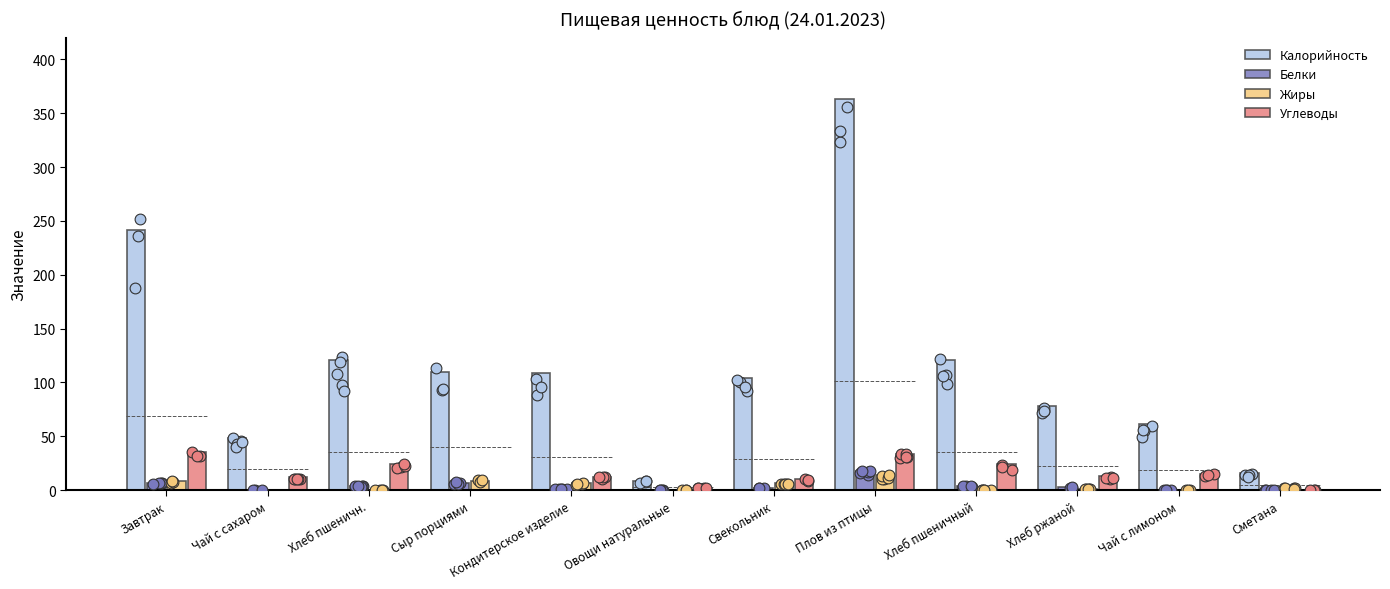

At which category is the sum across all series the highest?

Плов из птицы